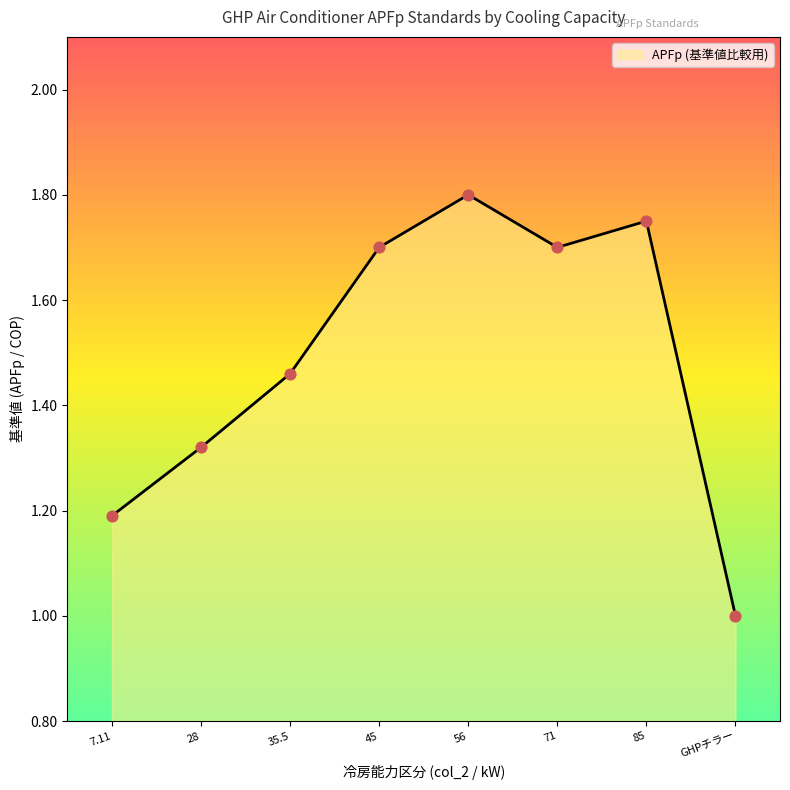

What is the ratio of the value at 45 to the value at 85?

1.0